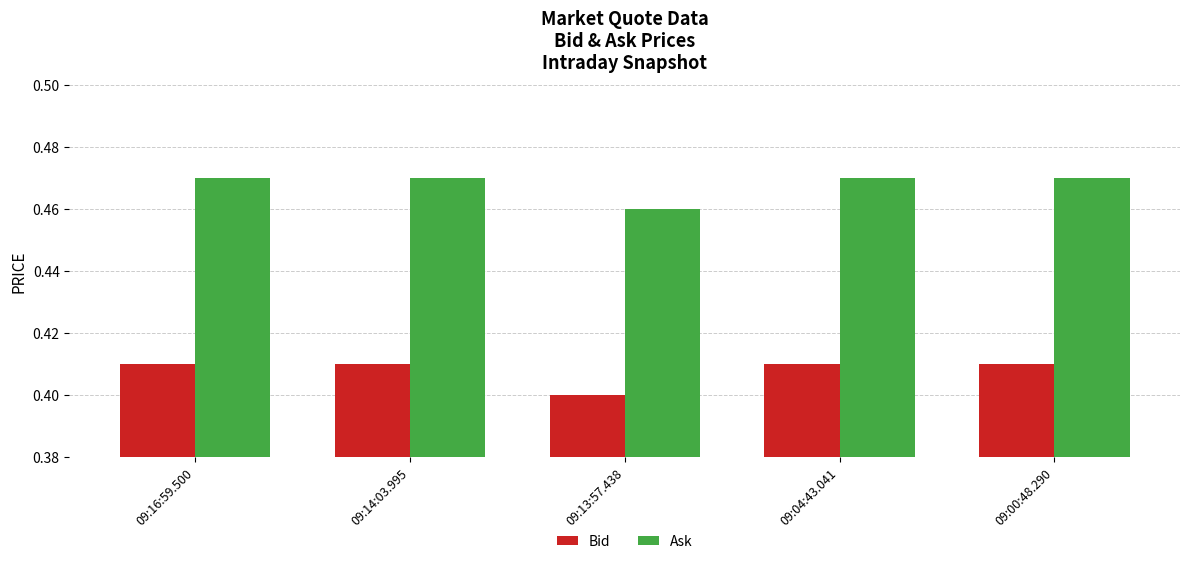

At which label is Ask closest to 0?

09:13:57.438